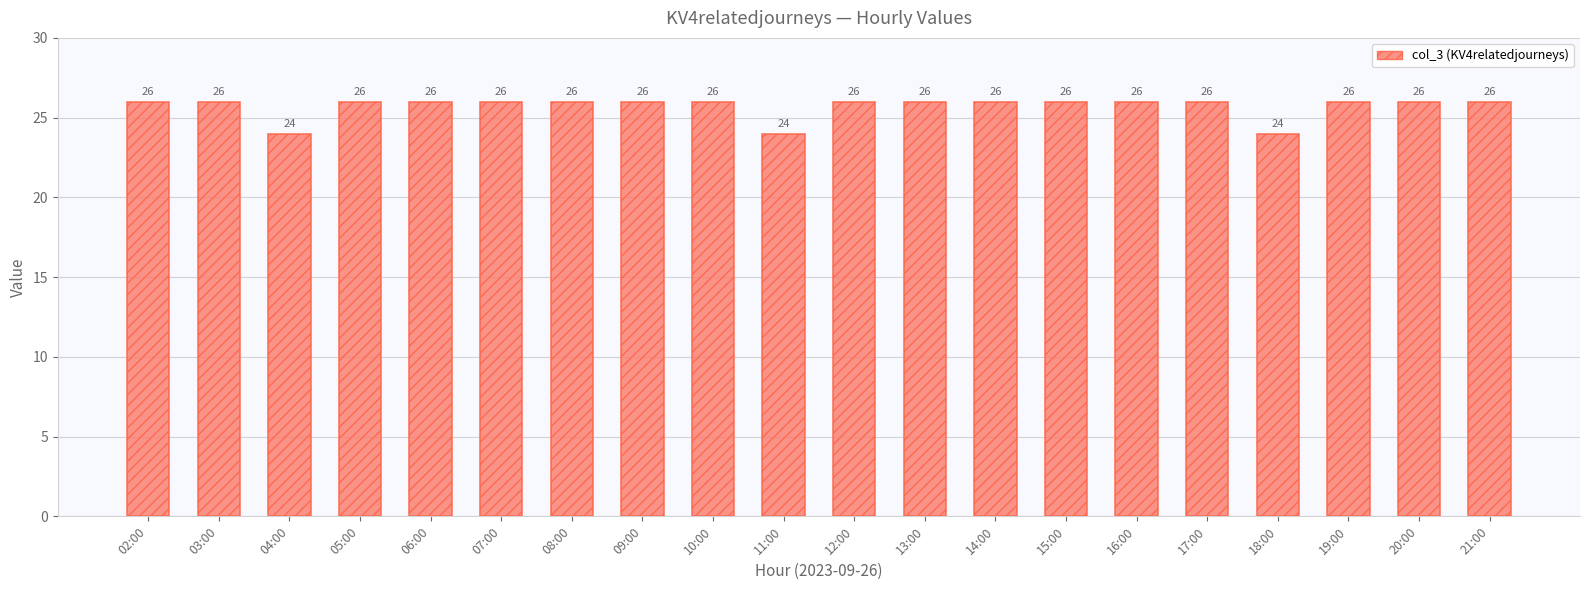

True or false: the data shows 10 at 17:00.

False